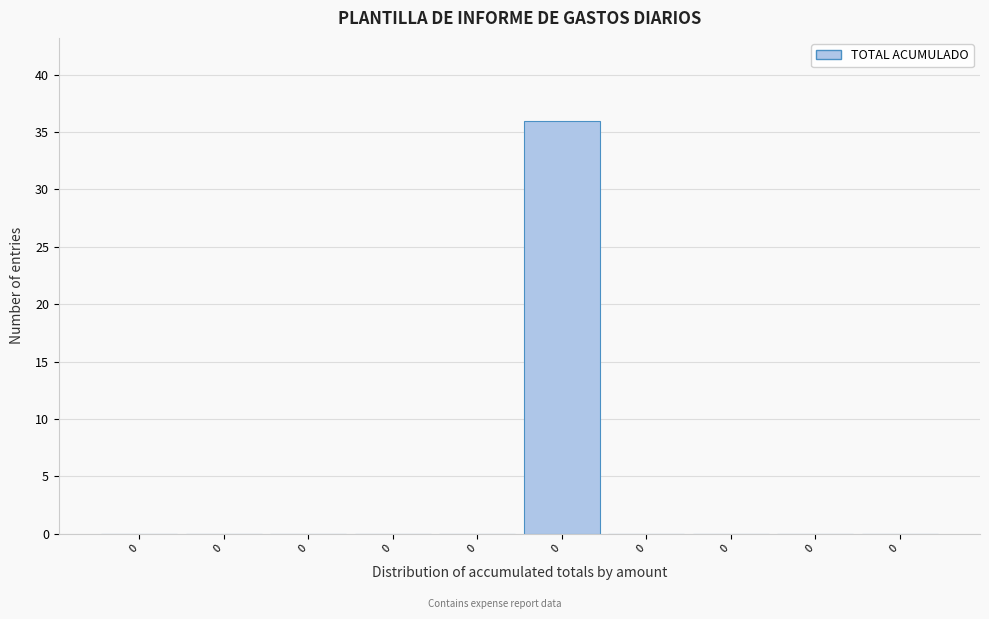

Are the bars horizontal?

No